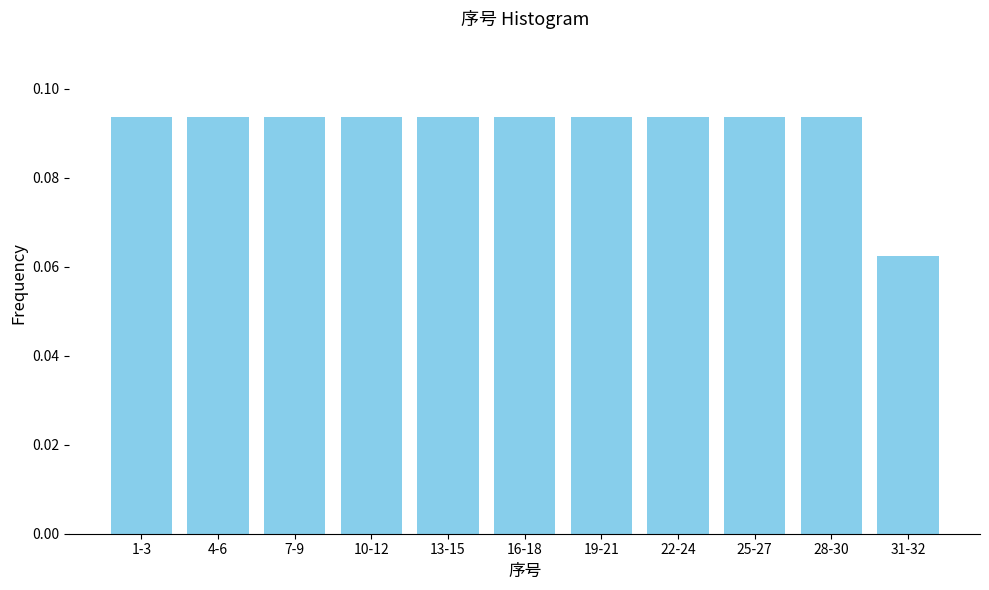

Which category has the lowest value across all series?

31-32